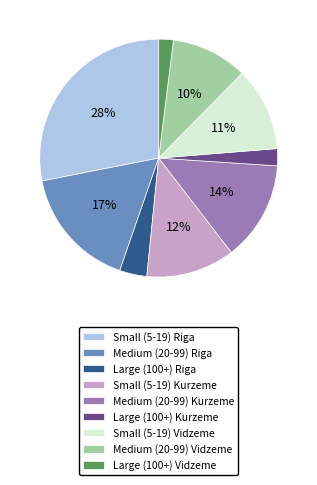

To the nearest percent, what percentage of the pie is Small (5-19) Kurzeme?

12%